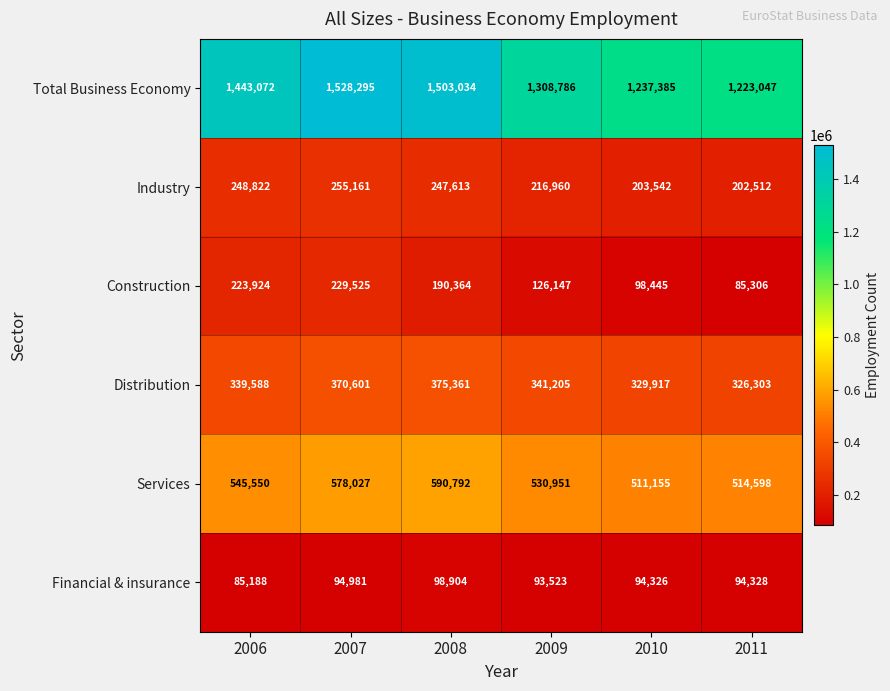

What is the difference between the maximum and second lowest values in the Financial & insurance series?

5381